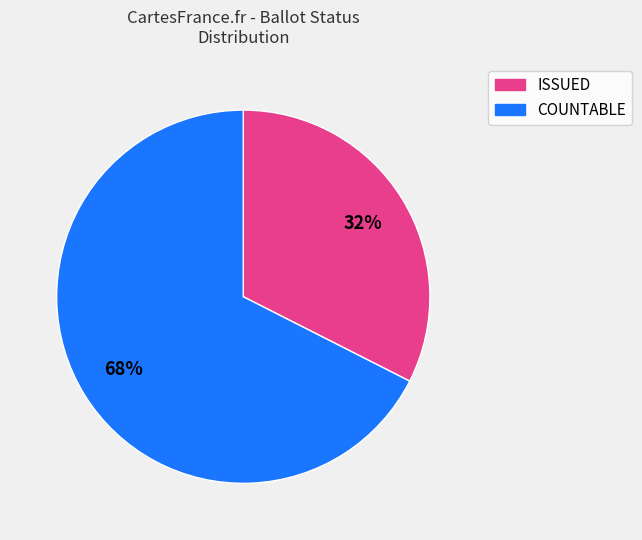

Is there any slice that represents more than half of the pie?

Yes